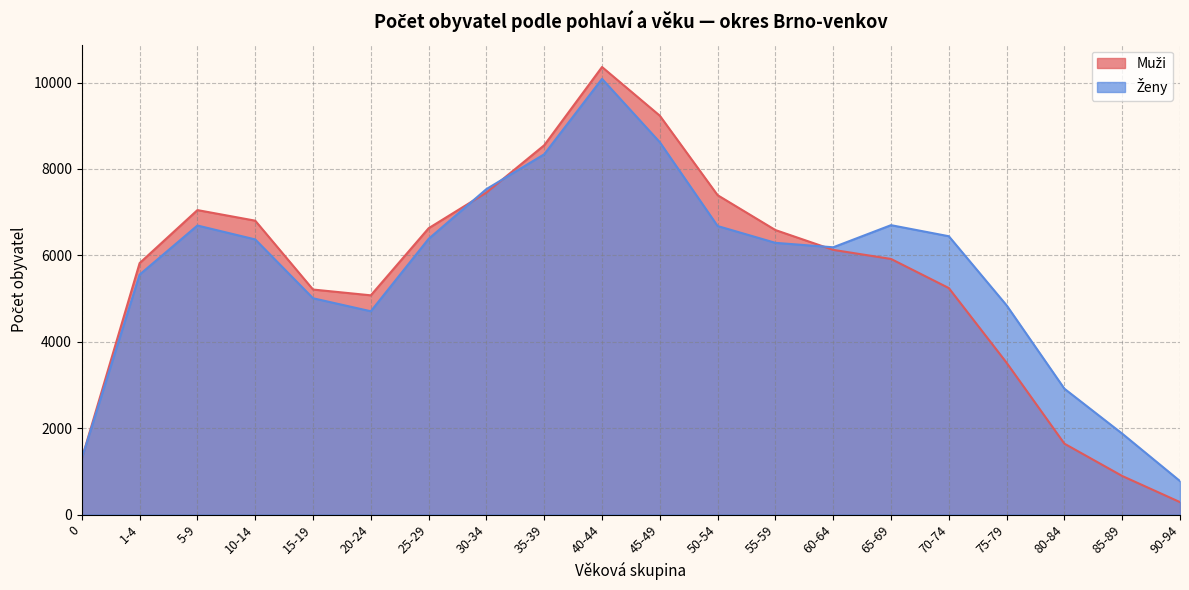

What is the maximum value for Ženy?

10086